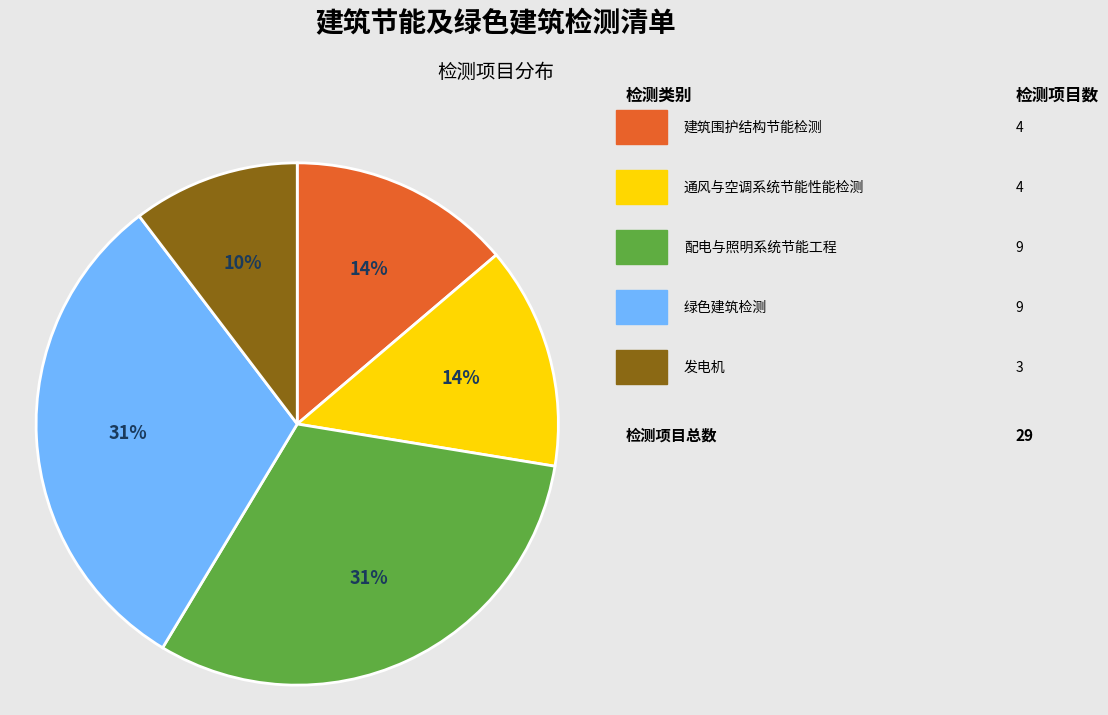

Count the number of slices in the pie.

5